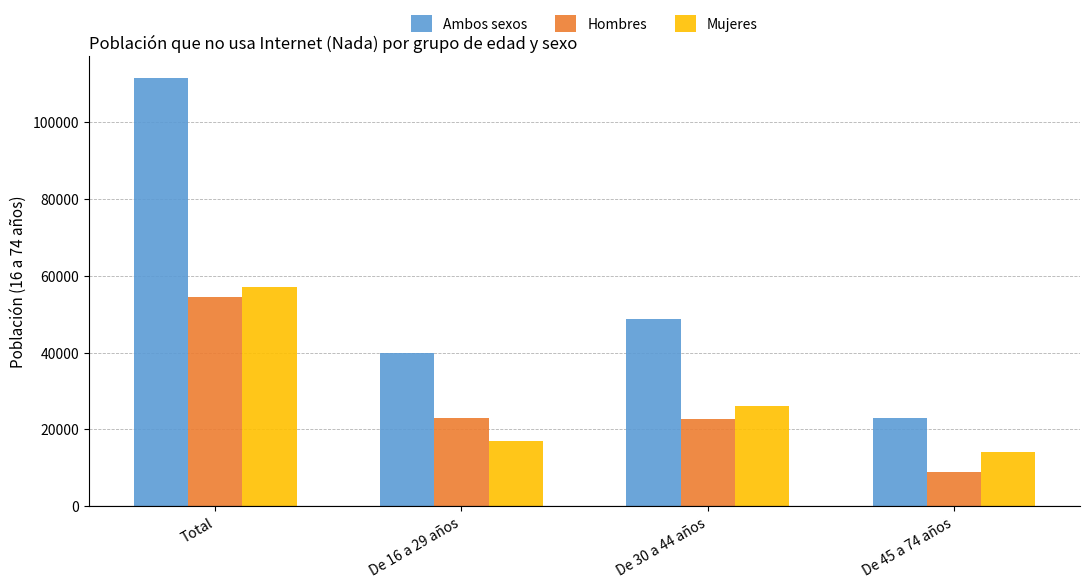

What is the smallest value displayed?

8894